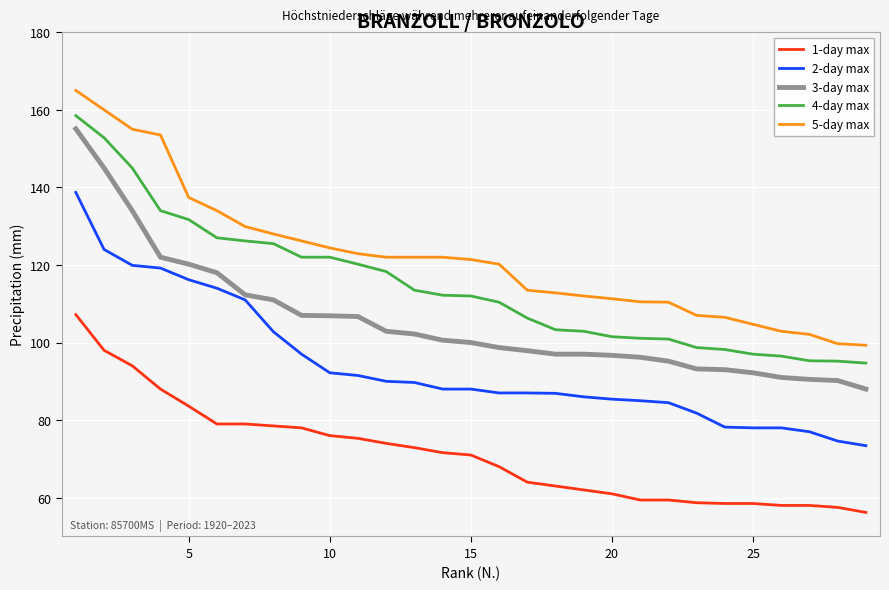

What is the lowest value of the 1-day max series?

56.2